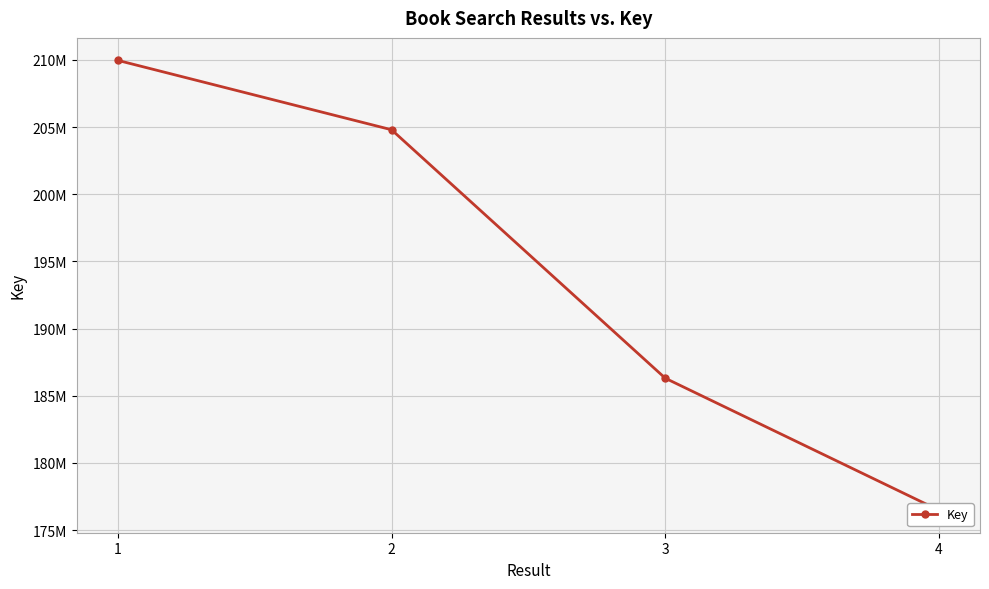

What is the difference between the maximum and second lowest values?

23655710